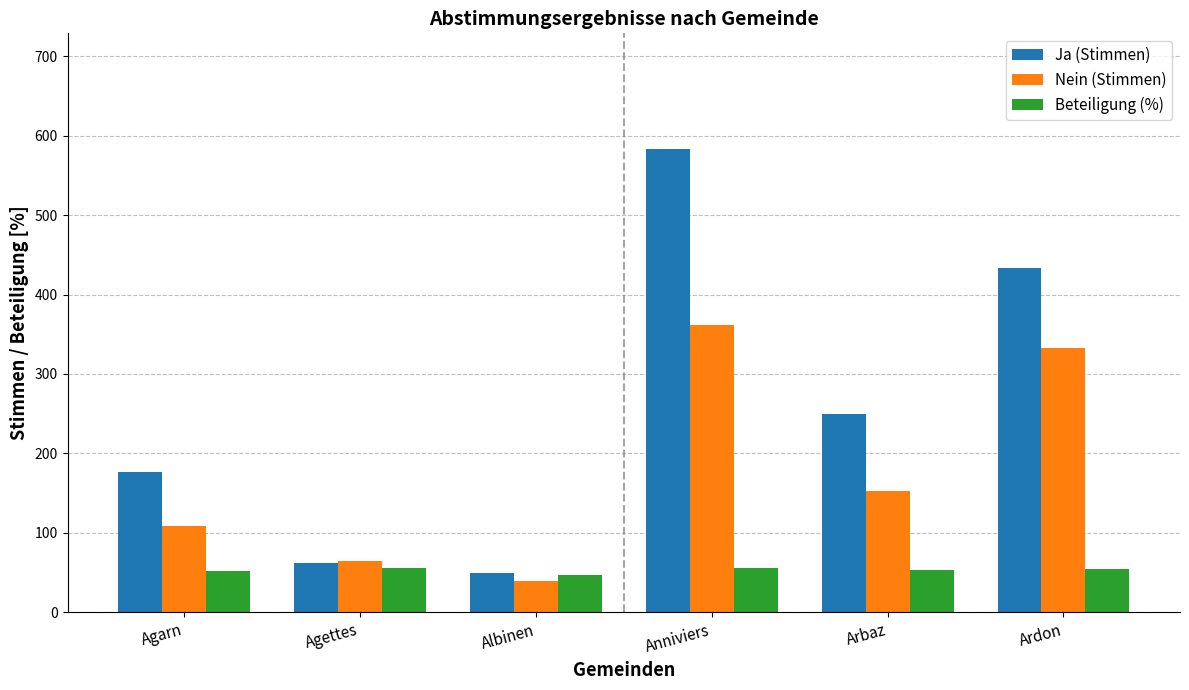

List the series in order of their overall mean, lowest first.

Beteiligung (%), Nein (Stimmen), Ja (Stimmen)